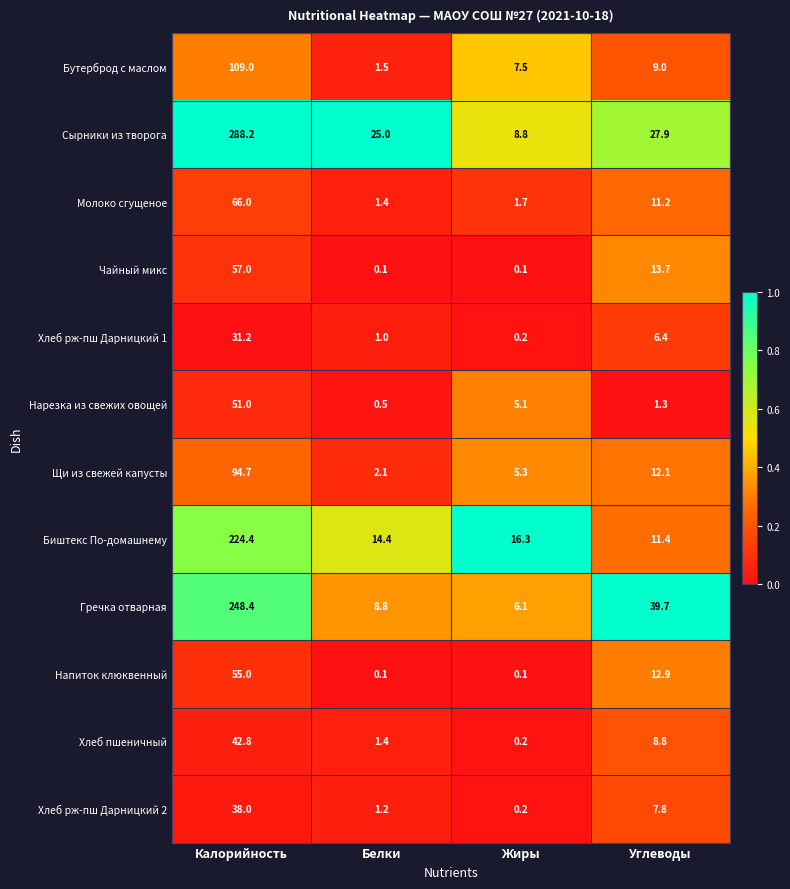

What is the difference between the Напиток клюквенный values at Белки and Калорийность?

54.9